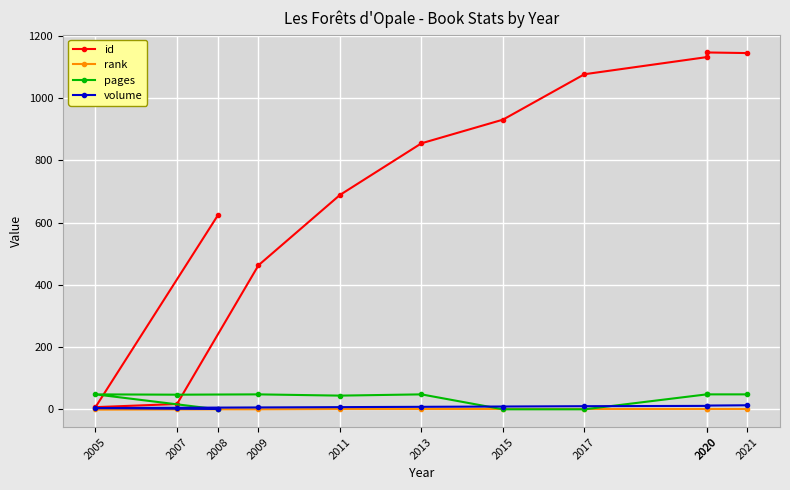

List the series in order of their peak value, lowest first.

rank, volume, pages, id